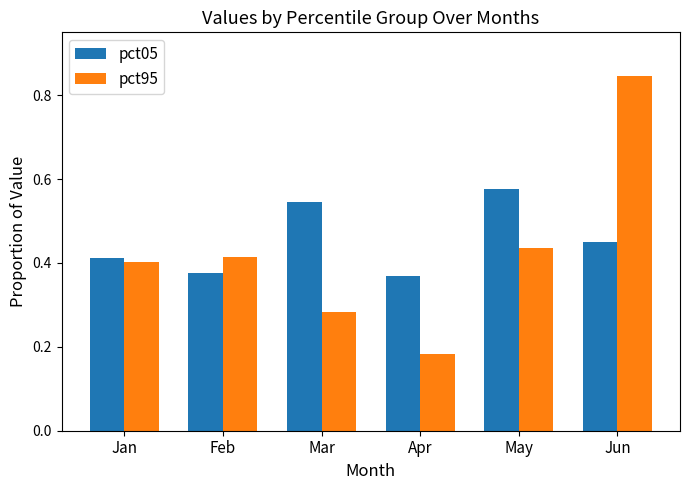

What is the total value across all series at Jun?

1.3